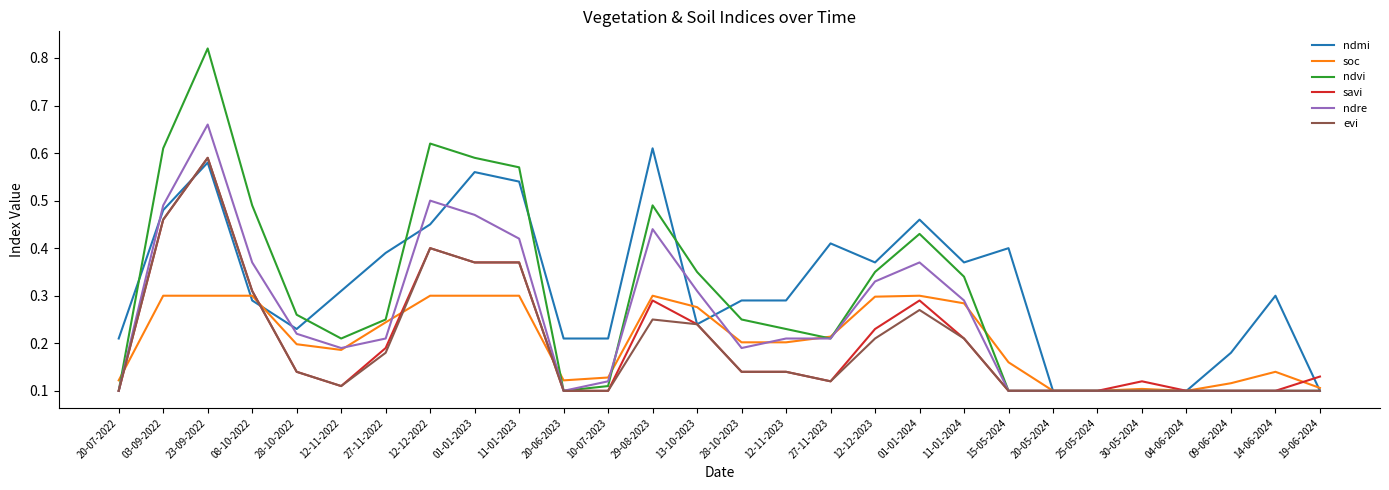

Is it true that ndmi equals 0.3 at 27-11-2023?

False